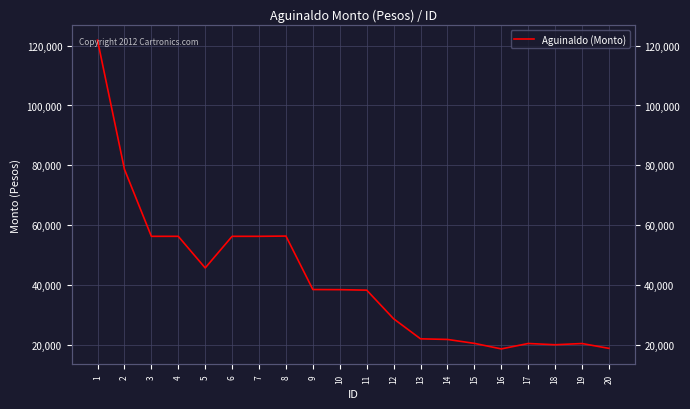

Between 2 and 12, which is larger?

2